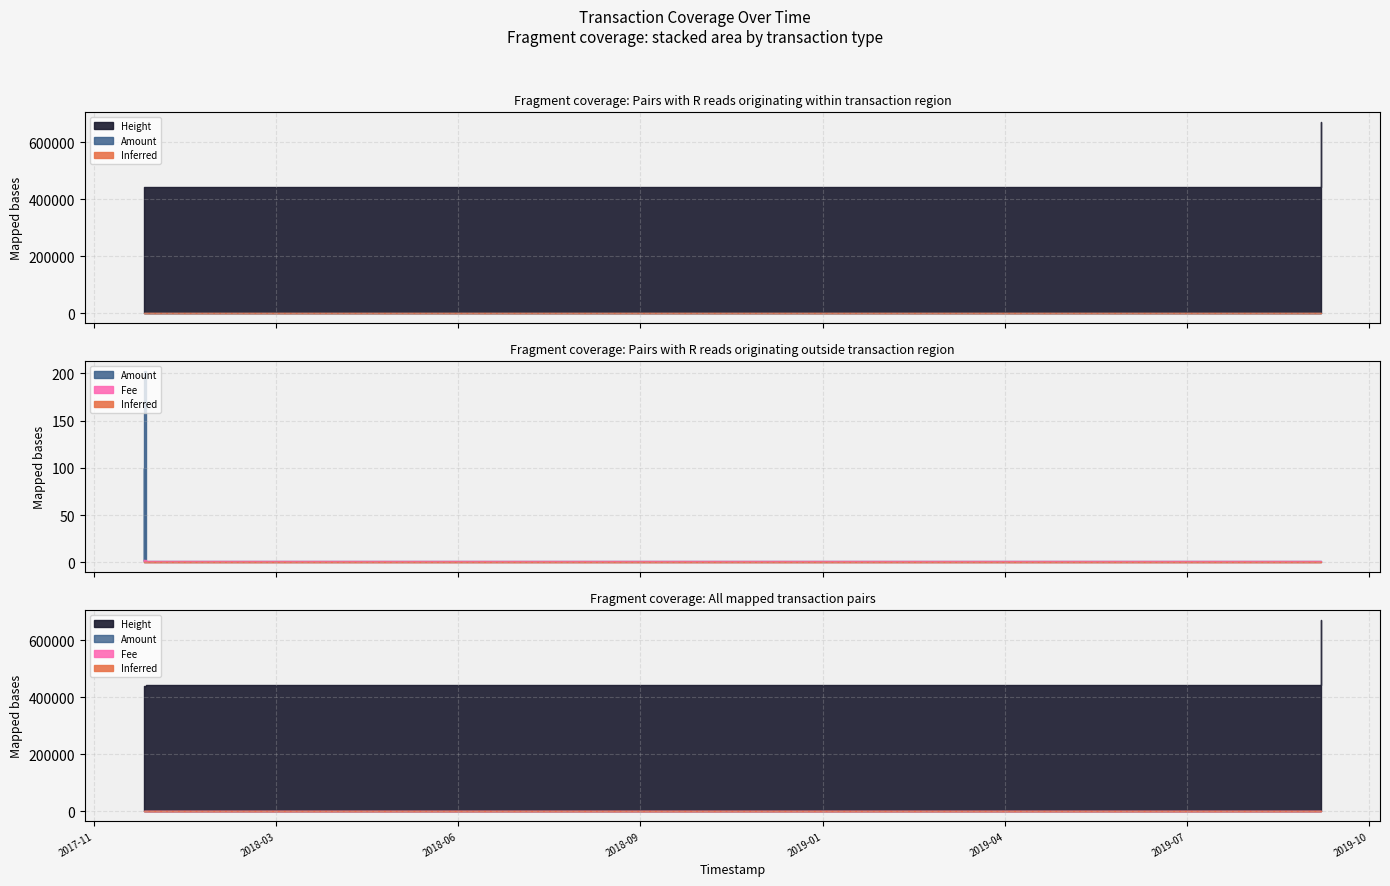

At 2017-12-28 08:13:46, list the series in order from smallest to largest.

Amount, Inferred, Fee, Height